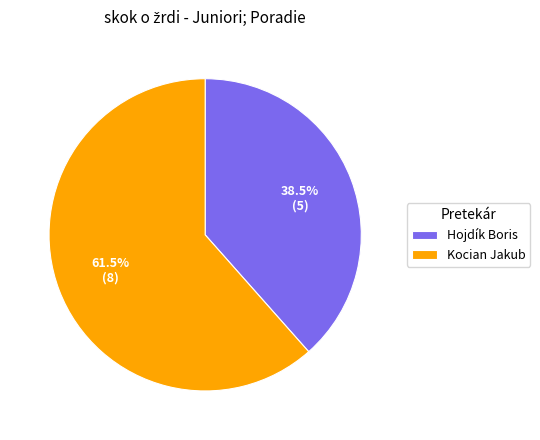

Rank the categories by value from lowest to highest.

Hojdík Boris, Kocian Jakub